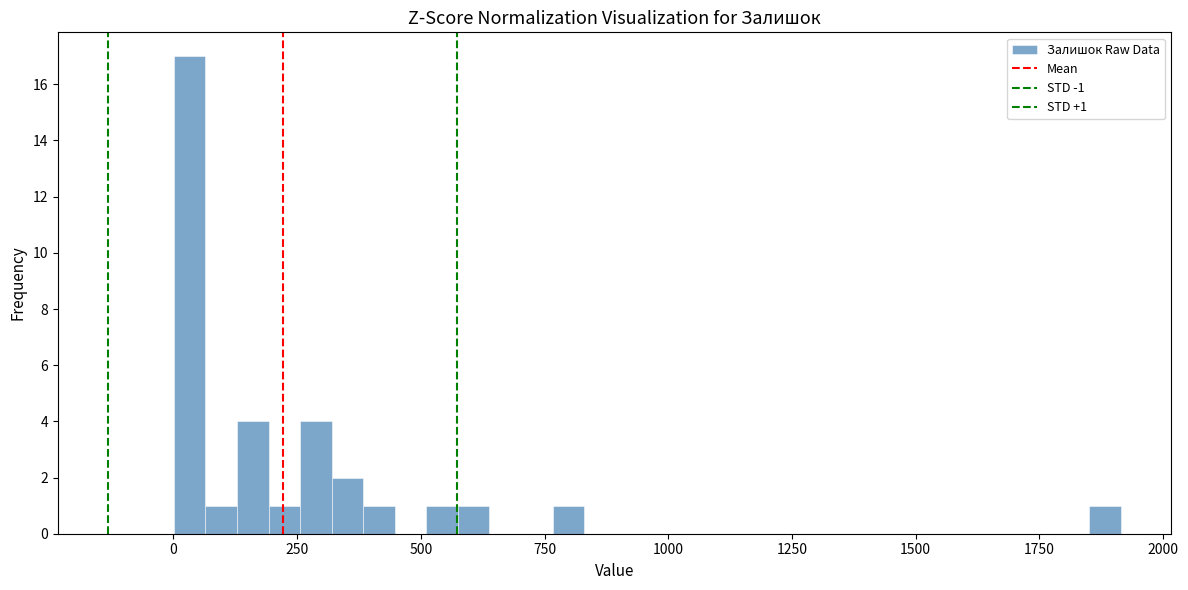

Read against the x-axis, roughly where is the centre of the tallest bar?

50